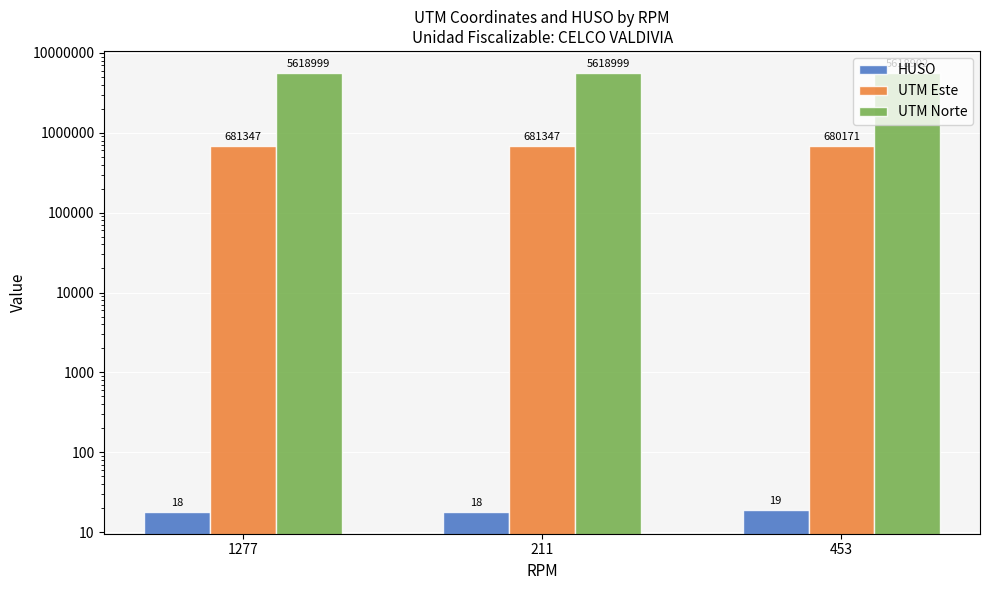

The value of UTM Este at 453 is 680171. True or false?

True